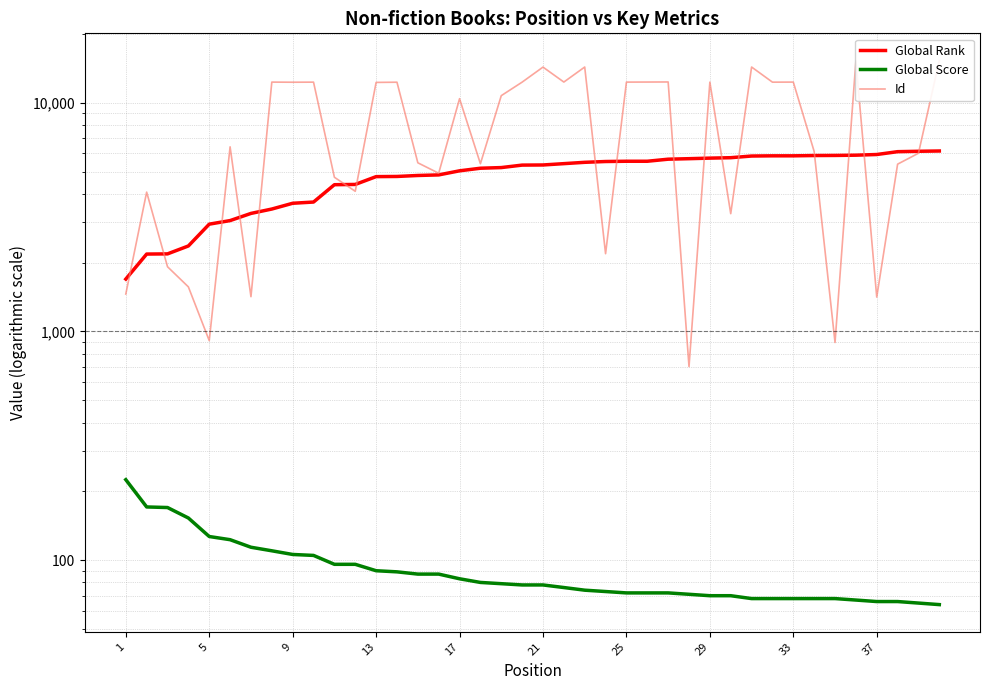

What is the difference between the maximum and minimum values in the Id series?

14576